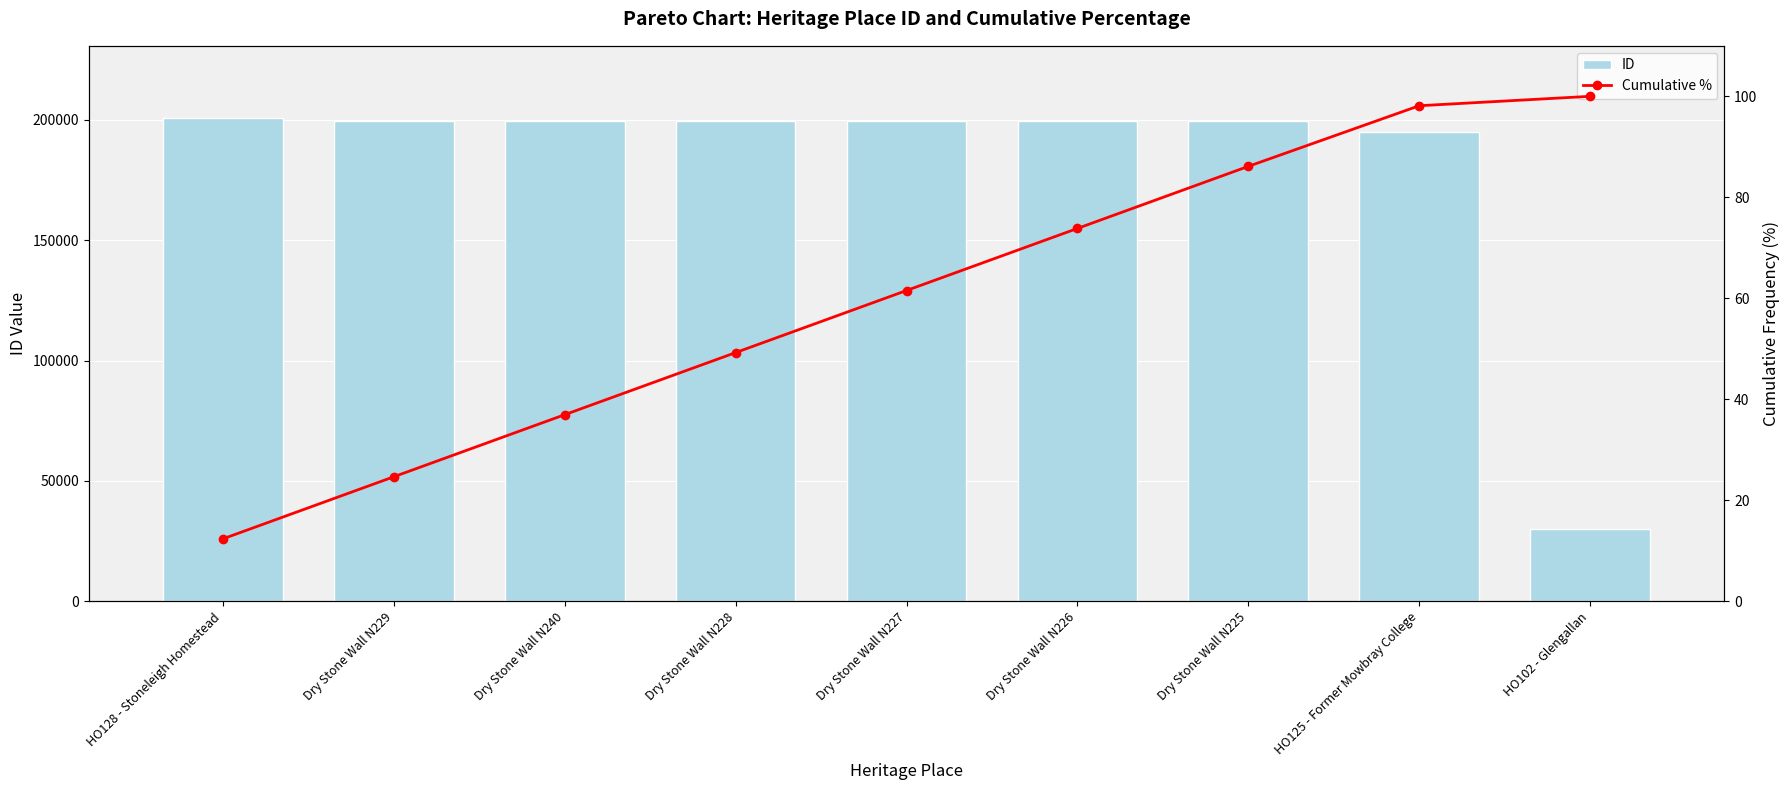

Does the chart contain stacked bars?

No